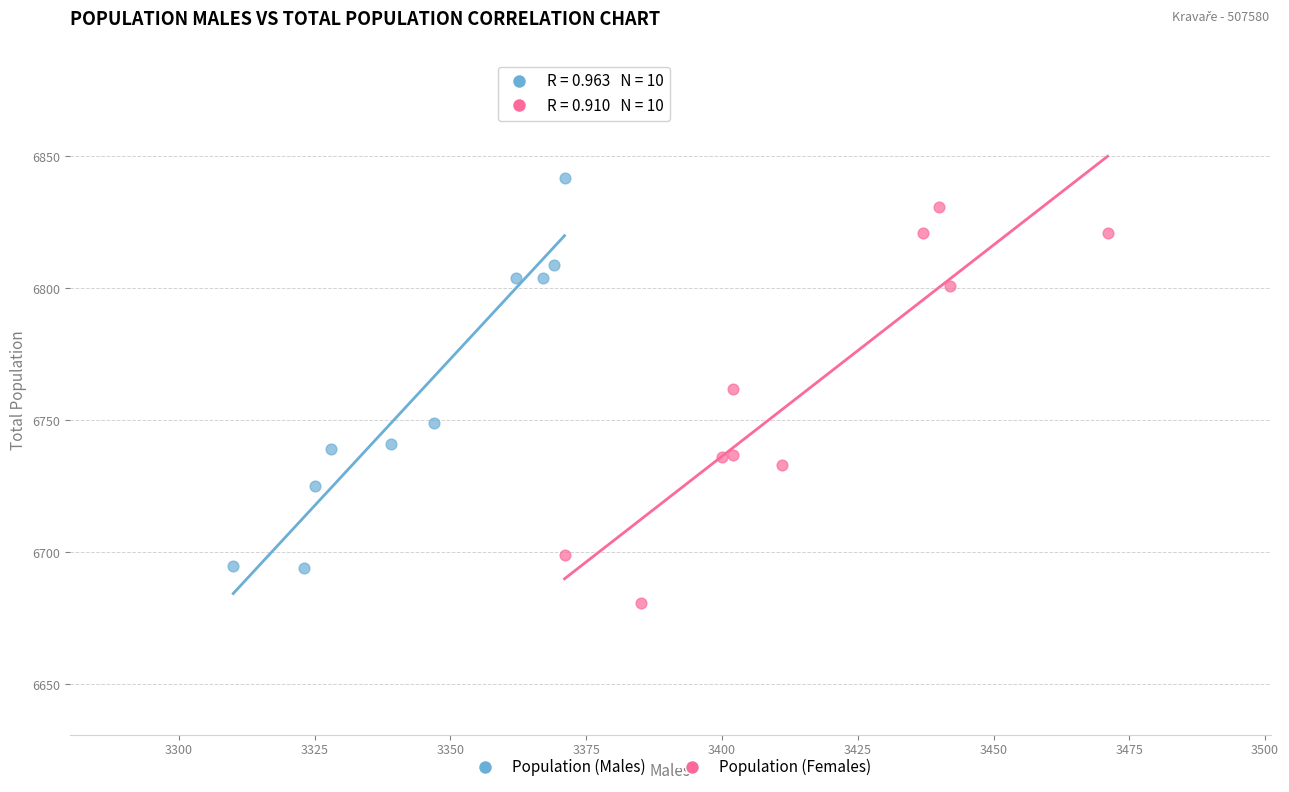

Which series reaches the maximum Y coordinate?

Population (Males)